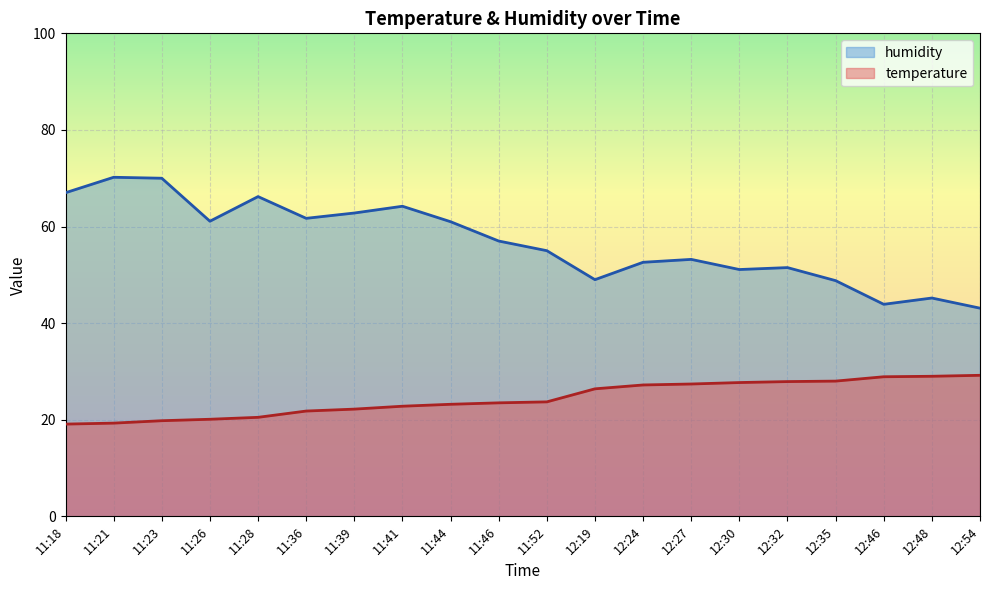

What value does the humidity series have at 11:18?

67.0